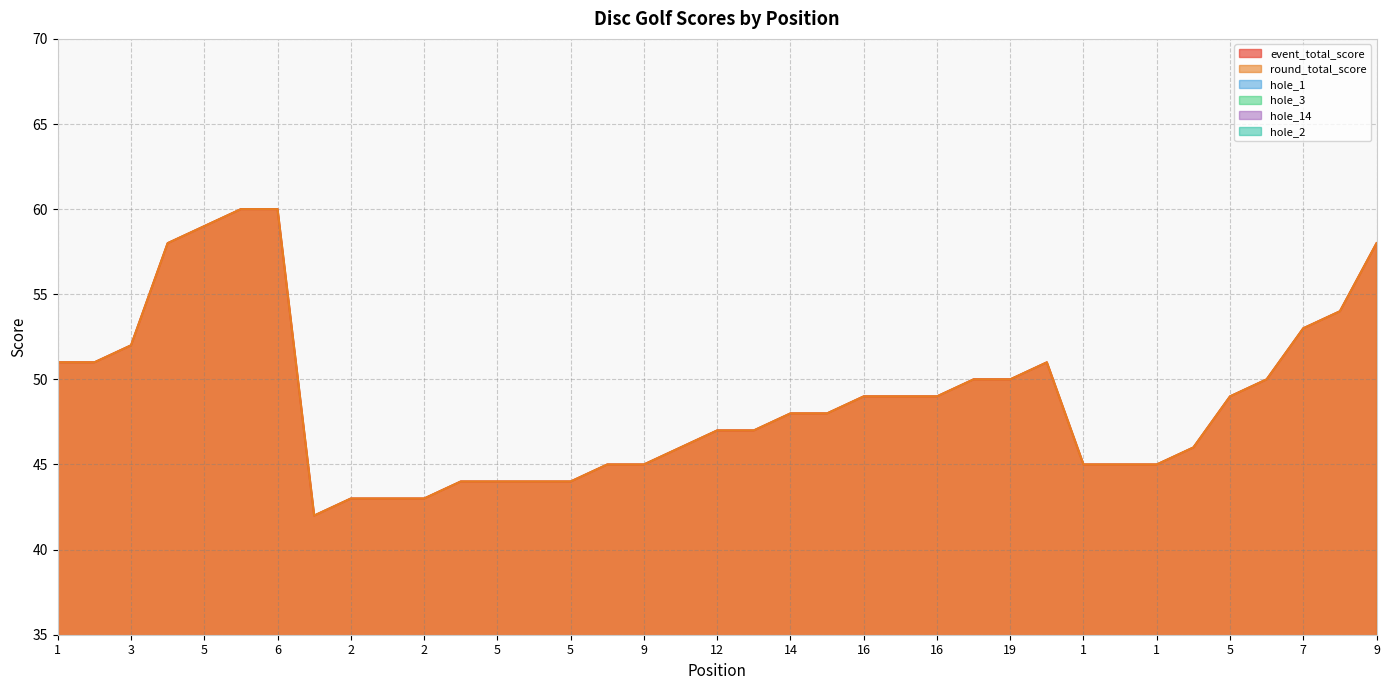

How many series are shown in this chart?

6